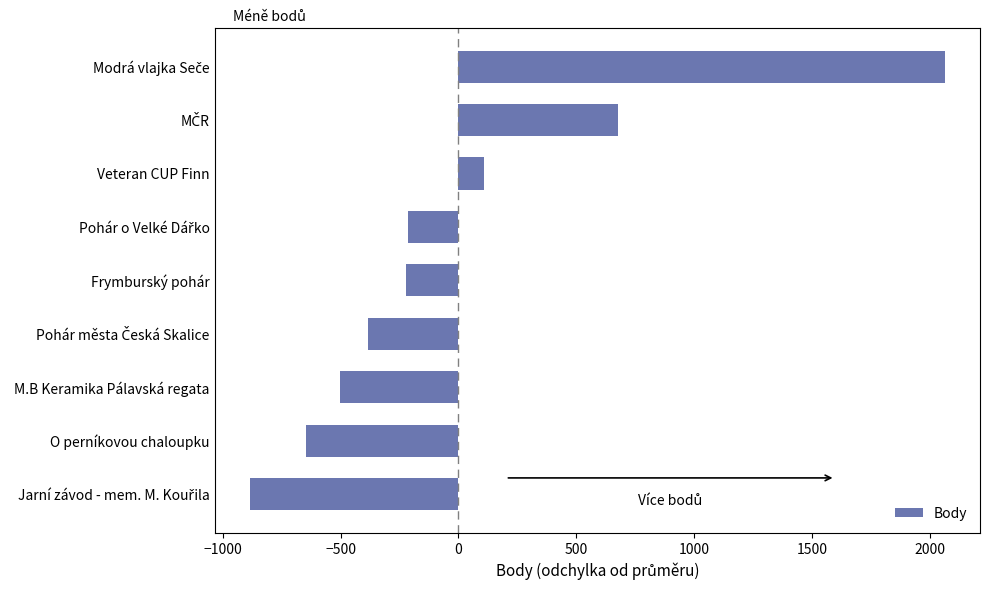

How many bars are there in total?

9